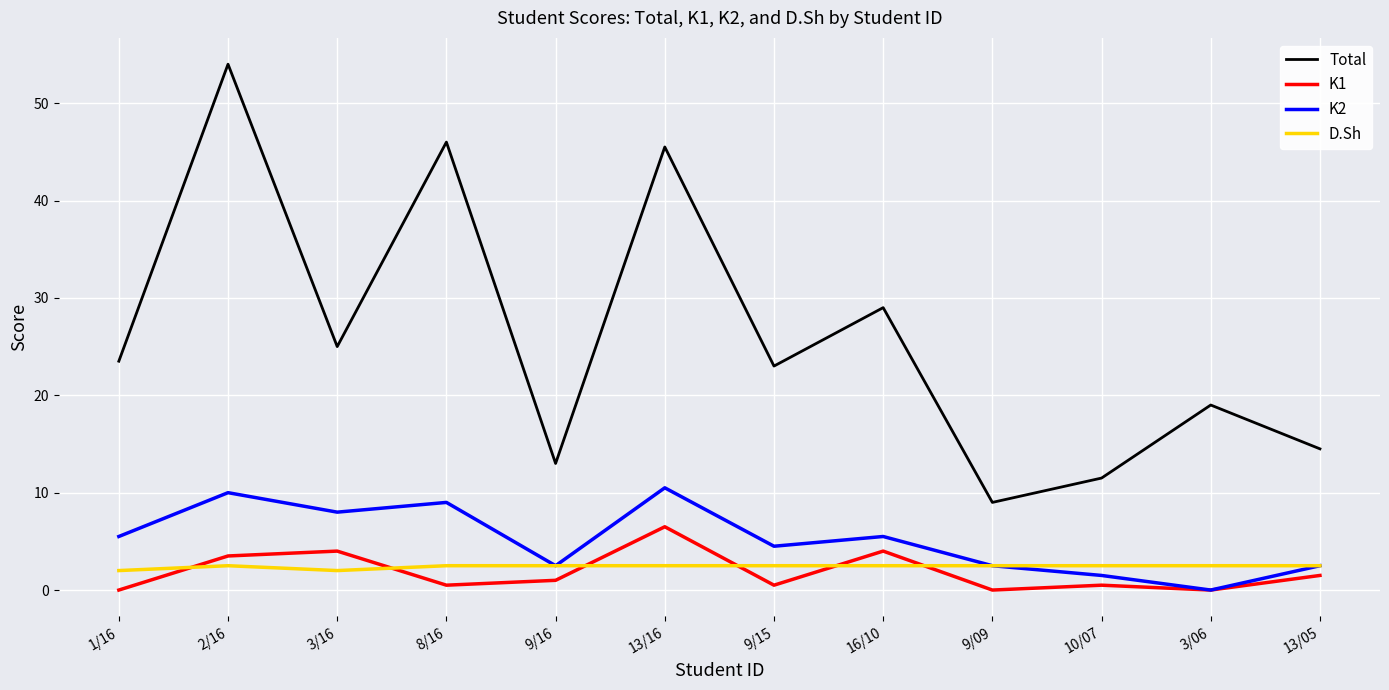

Reading left to right, list all the values displayed in this chart.

Total: 1/16=23.5	2/16=54.0	3/16=25.0	8/16=46.0	9/16=13.0	13/16=45.5	9/15=23.0	16/10=29.0	9/09=9.0	10/07=11.5	3/06=19.0	13/05=14.5
K1: 1/16=0.0	2/16=3.5	3/16=4.0	8/16=0.5	9/16=1.0	13/16=6.5	9/15=0.5	16/10=4.0	9/09=0.0	10/07=0.5	3/06=0.0	13/05=1.5
K2: 1/16=5.5	2/16=10.0	3/16=8.0	8/16=9.0	9/16=2.5	13/16=10.5	9/15=4.5	16/10=5.5	9/09=2.5	10/07=1.5	3/06=0.0	13/05=2.5
D.Sh: 1/16=2.0	2/16=2.5	3/16=2.0	8/16=2.5	9/16=2.5	13/16=2.5	9/15=2.5	16/10=2.5	9/09=2.5	10/07=2.5	3/06=2.5	13/05=2.5